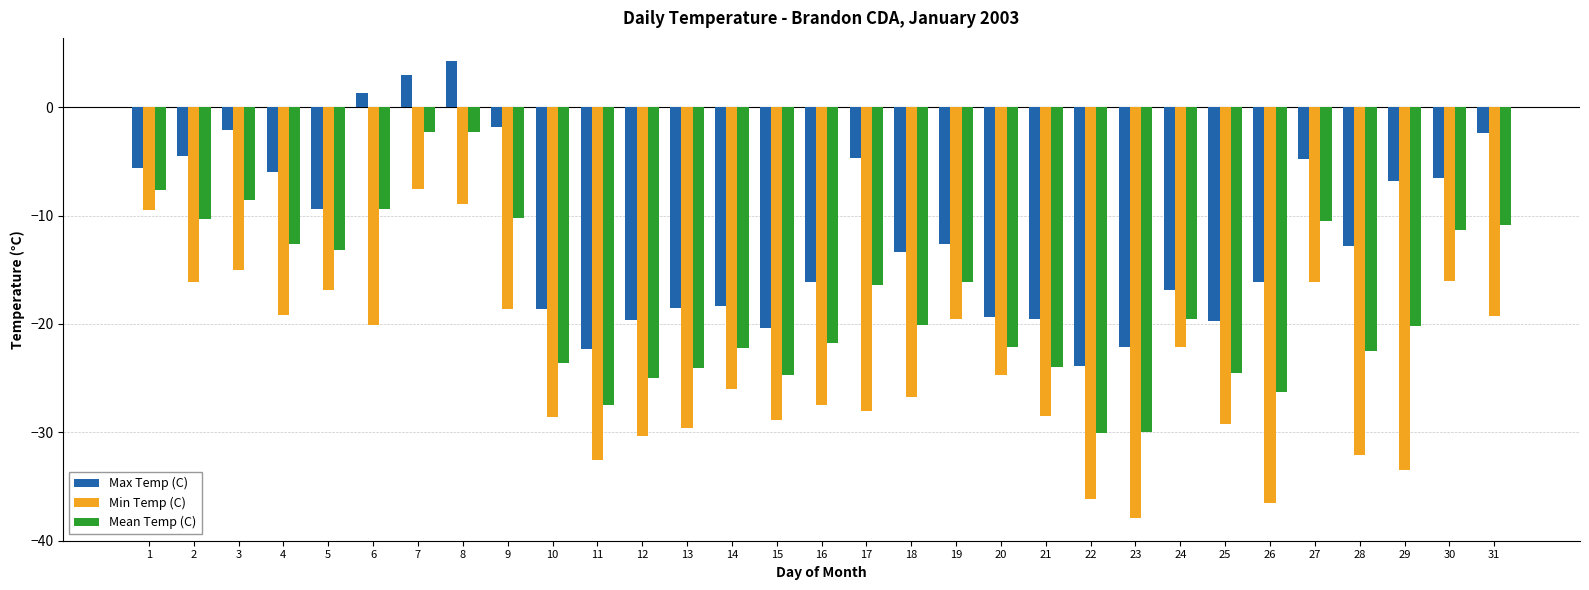

Which series has the largest range (max minus min)?

Min Temp (C)